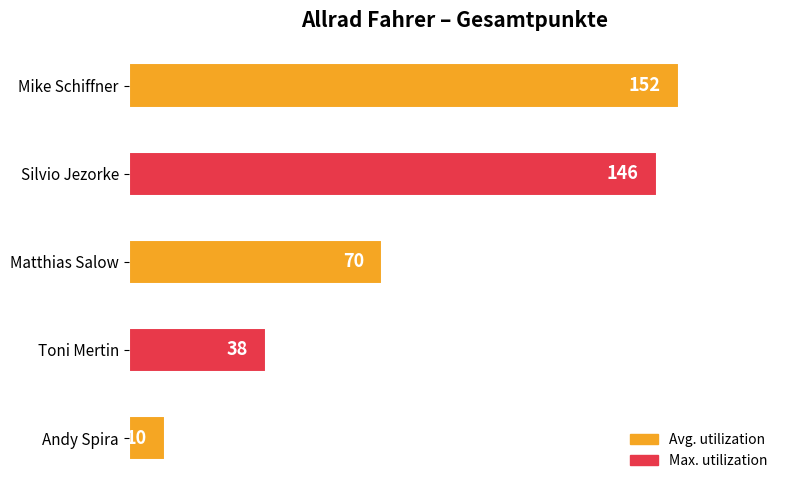

Between Mike Schiffner and Matthias Salow, which is larger?

Mike Schiffner